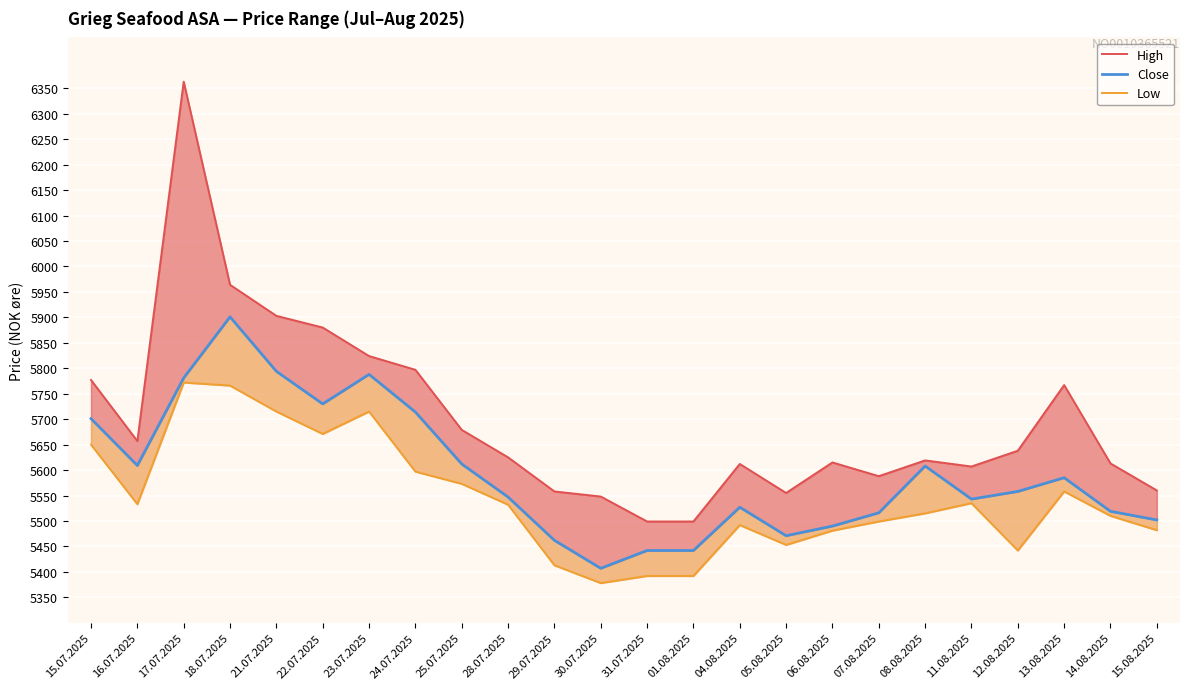

What is the minimum value shown in the chart?

5378